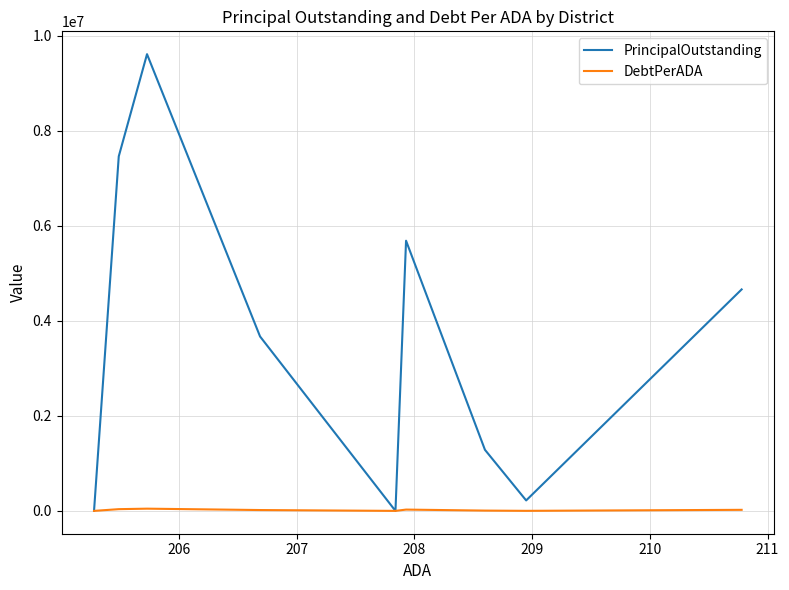

True or false: DebtPerADA and PrincipalOutstanding cross at least once.

False